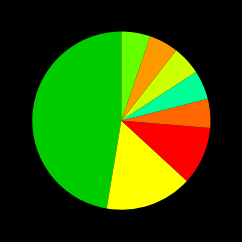

Does any single category account for the majority?

No